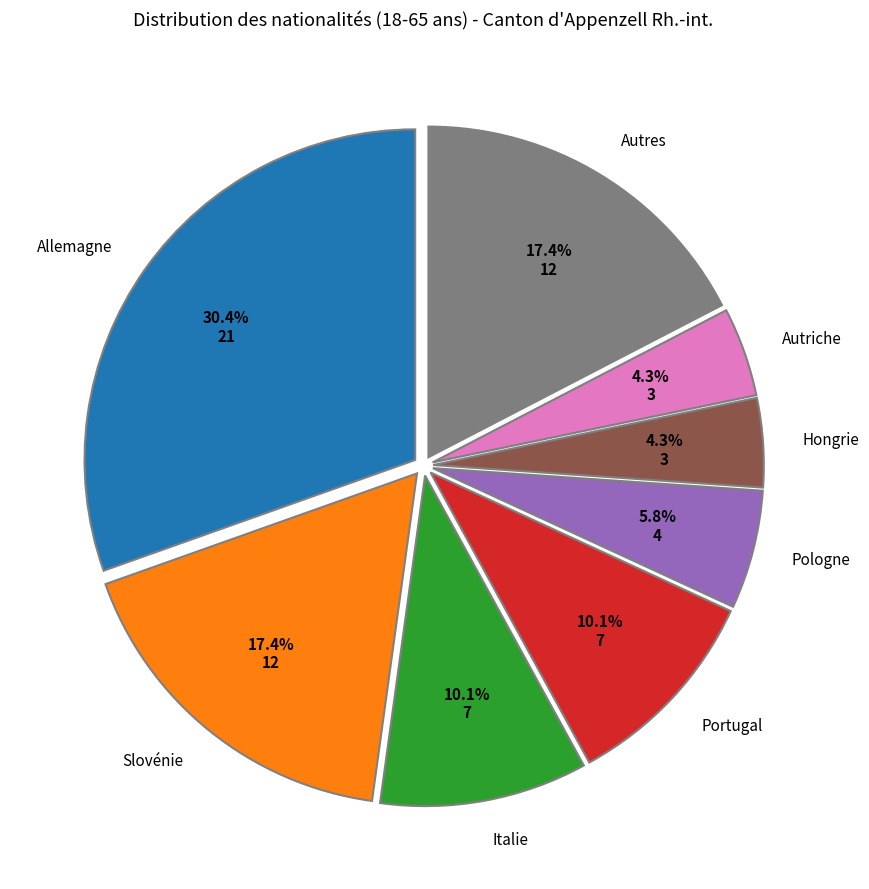

Is Italie the majority of the pie?

No